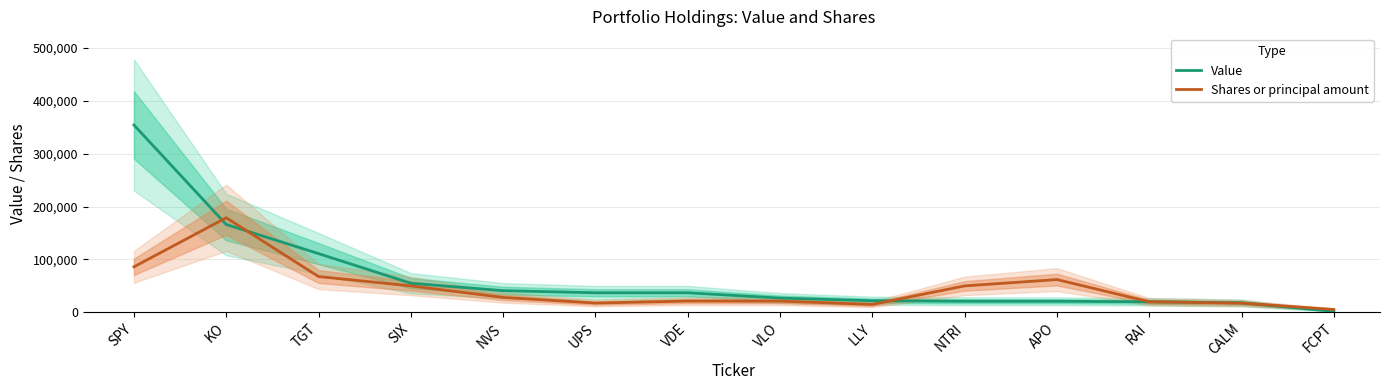

True or false: Shares or principal amount has more than 1 interior local peaks.

True